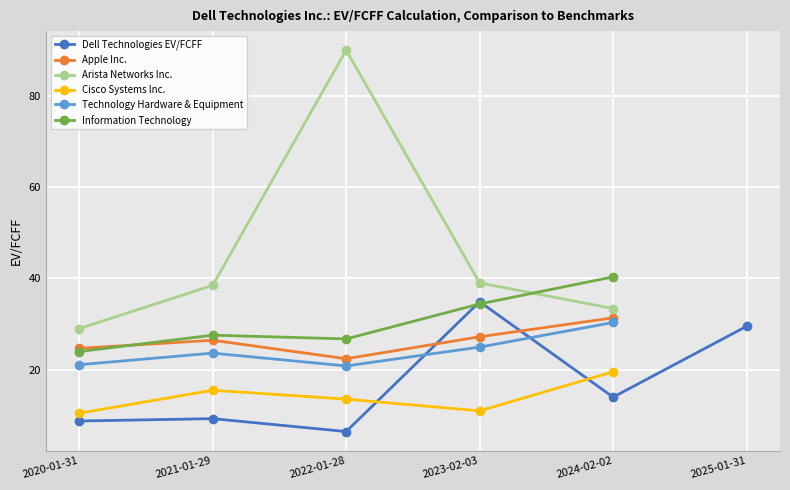

Read the Apple Inc. value at 2021-01-29.

26.4